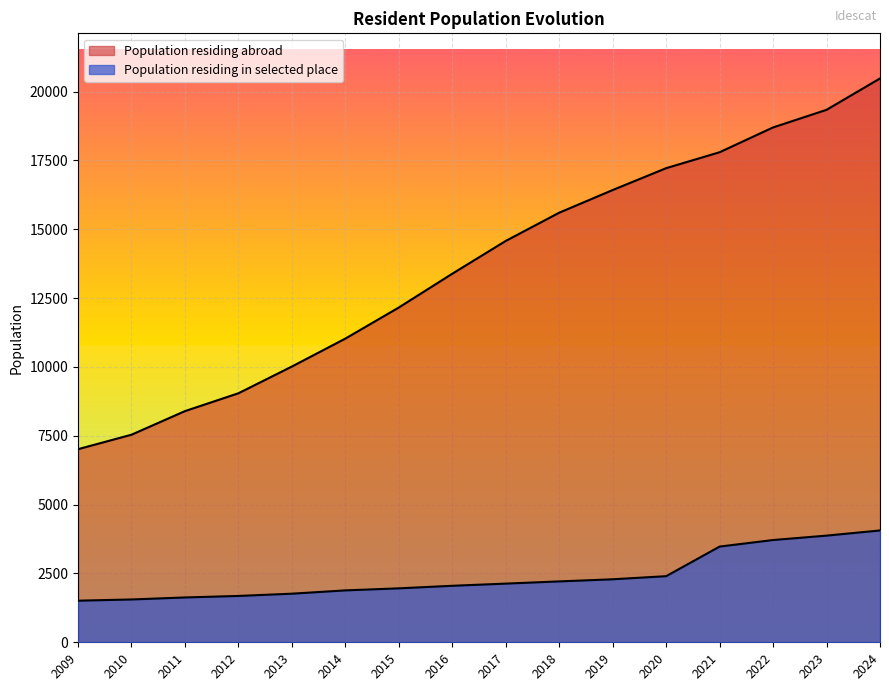

True or false: Population residing in selected place has a value of 2132 at 2011.

False